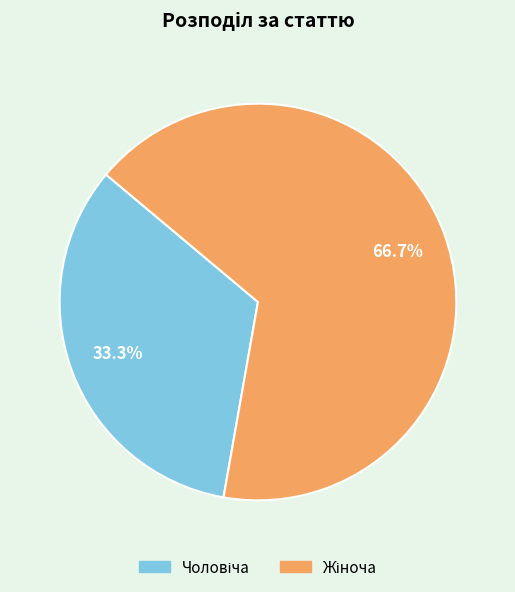

Is there a majority slice in this chart?

Yes